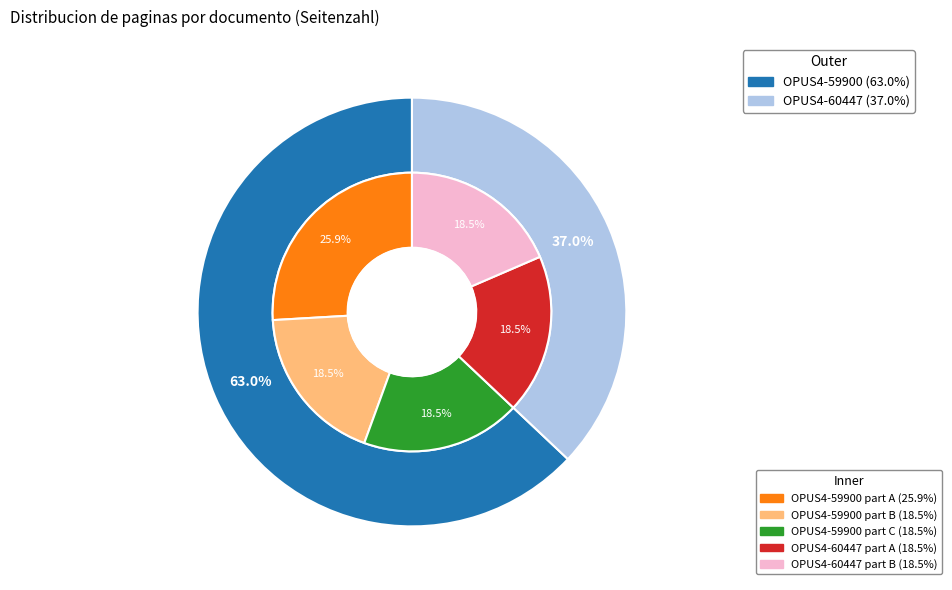

What portion of the pie excludes OPUS4-60447?

63.0%